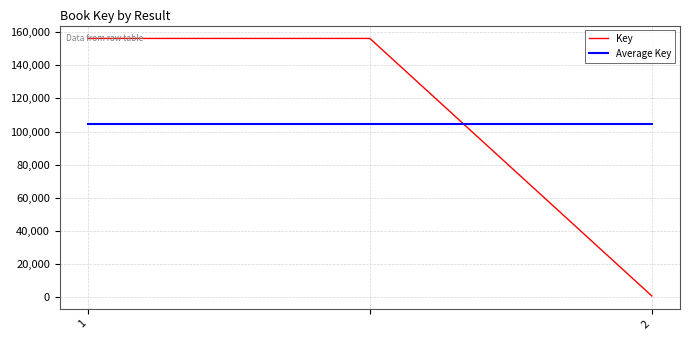

At how many categories does at least one series exceed 29105?

3